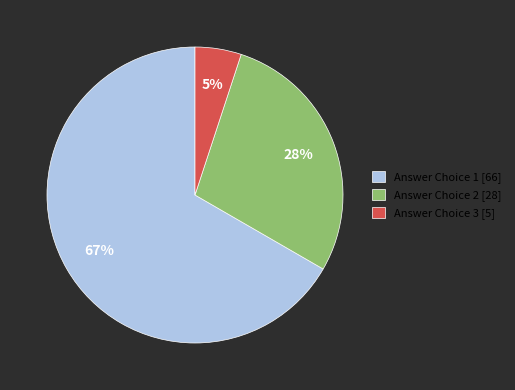

Rank the categories by value from highest to lowest.

Answer Choice 1, Answer Choice 2, Answer Choice 3